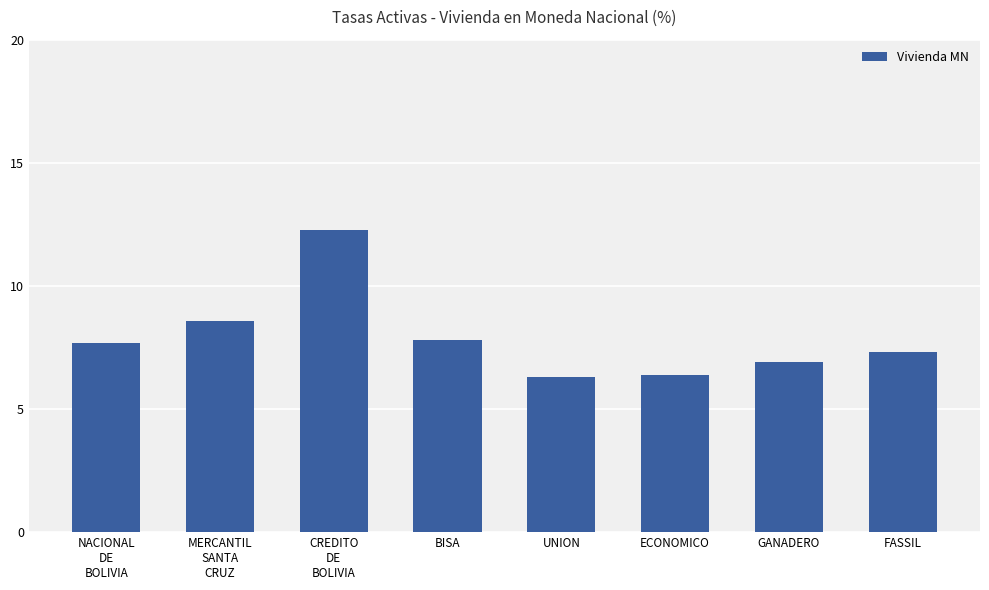

Approximately how many times larger is the value at CREDITO
DE
BOLIVIA compared to GANADERO?

1.8